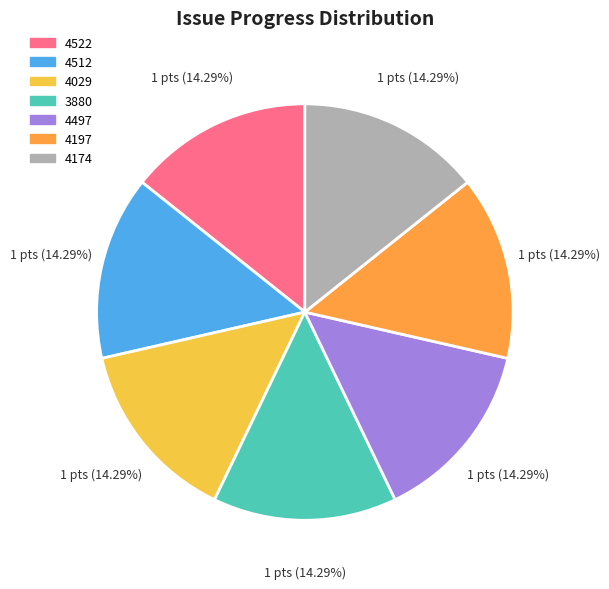

Approximately how many times larger is the value at 4174 compared to 4512?

1.0